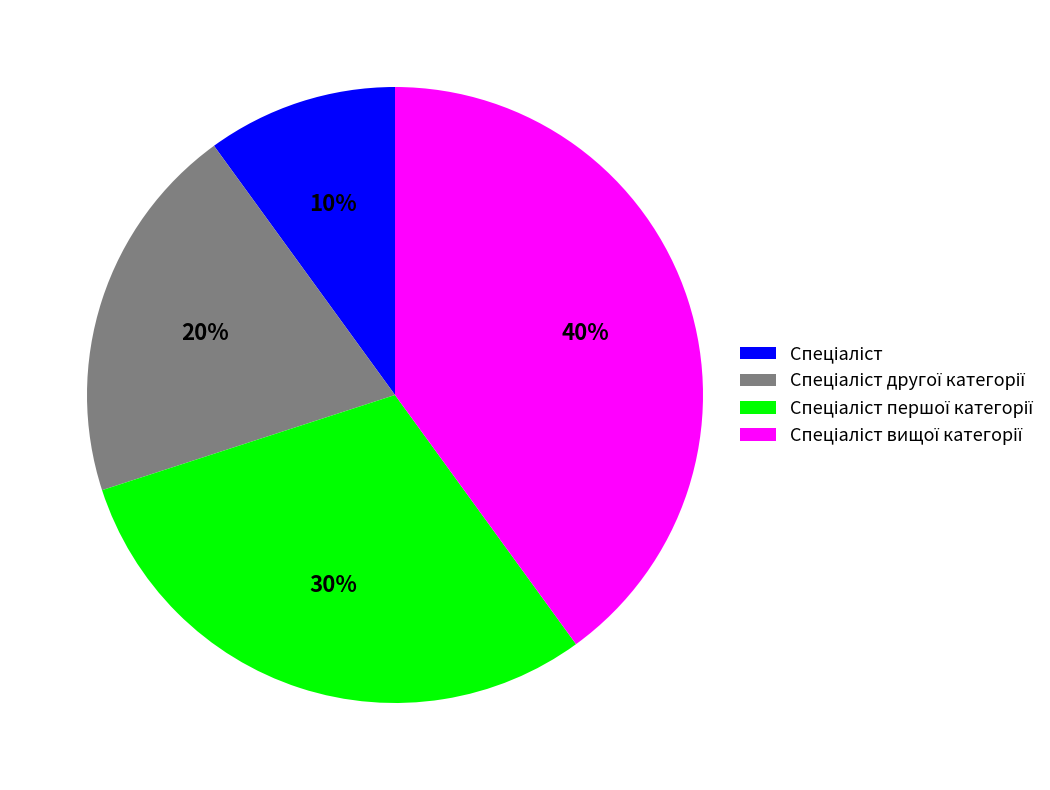

Is there a majority slice in this chart?

No